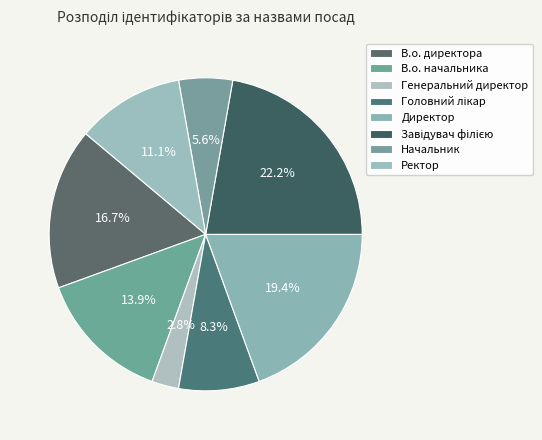

The Головний лікар slice represents 3% of the pie. True or false?

False